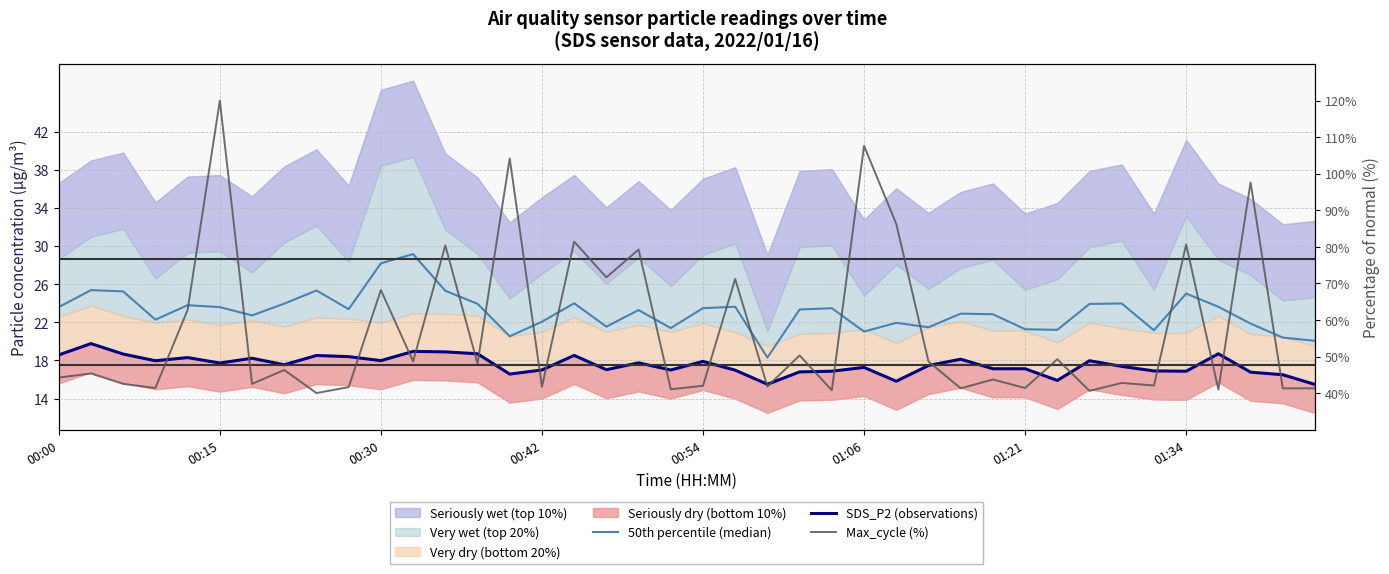

What is the highest value of the Max_cycle (%) series?

120.0